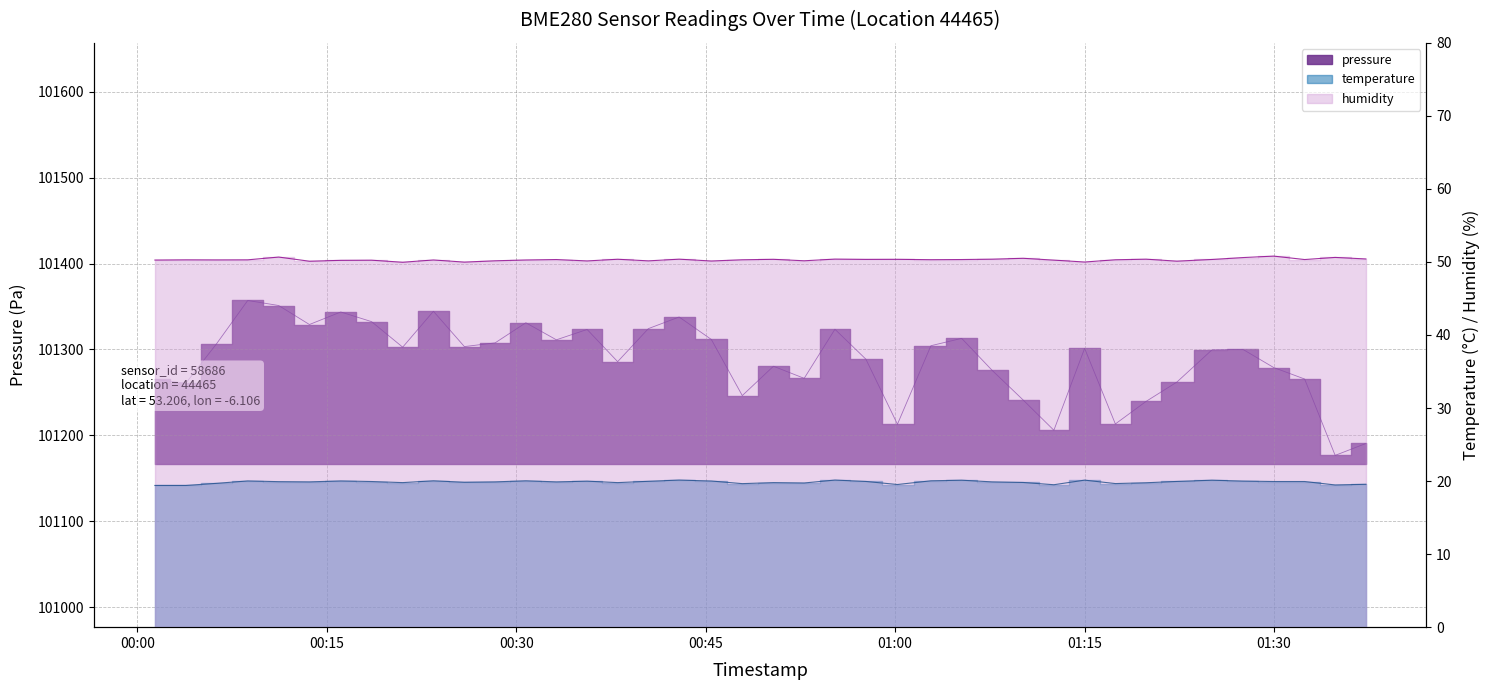

True or false: temperature and humidity cross at least once.

False